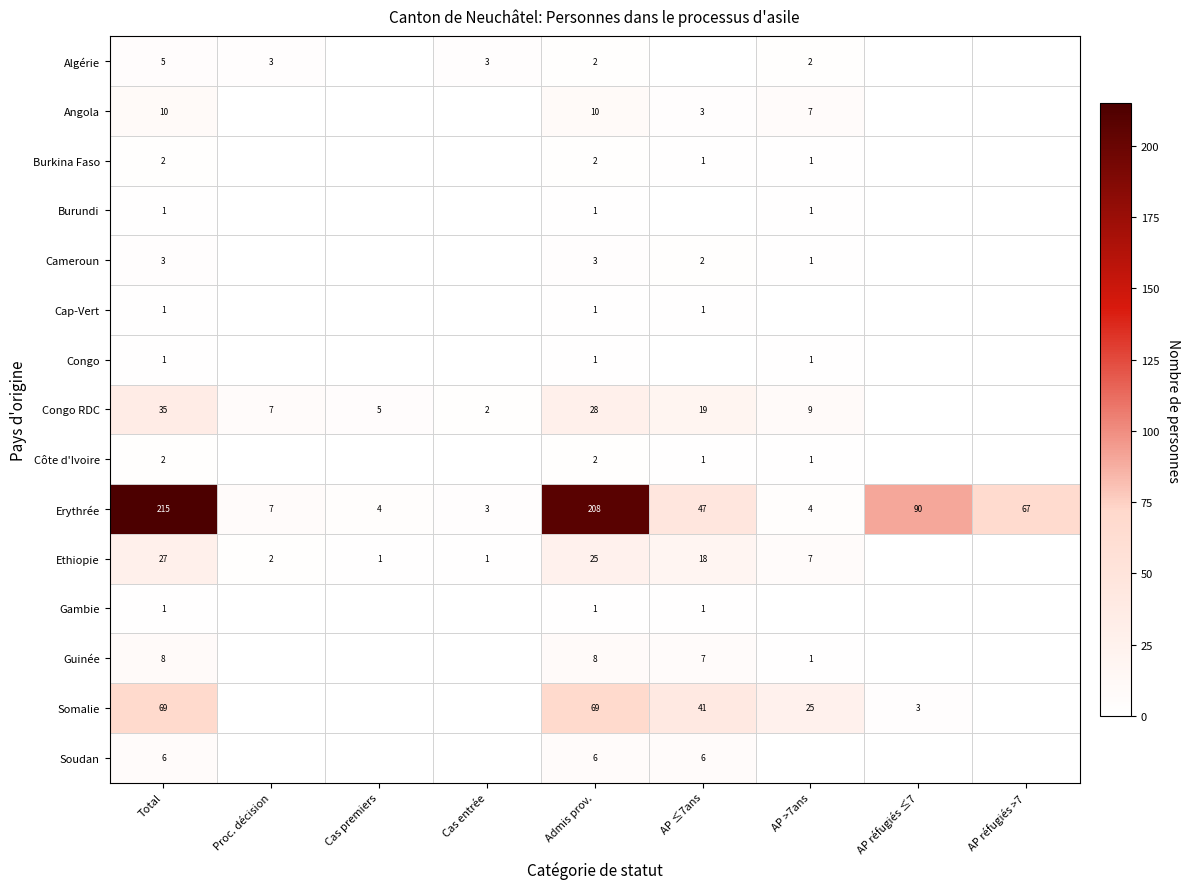

Is it true that Burundi equals 1 at AP >7ans?

True